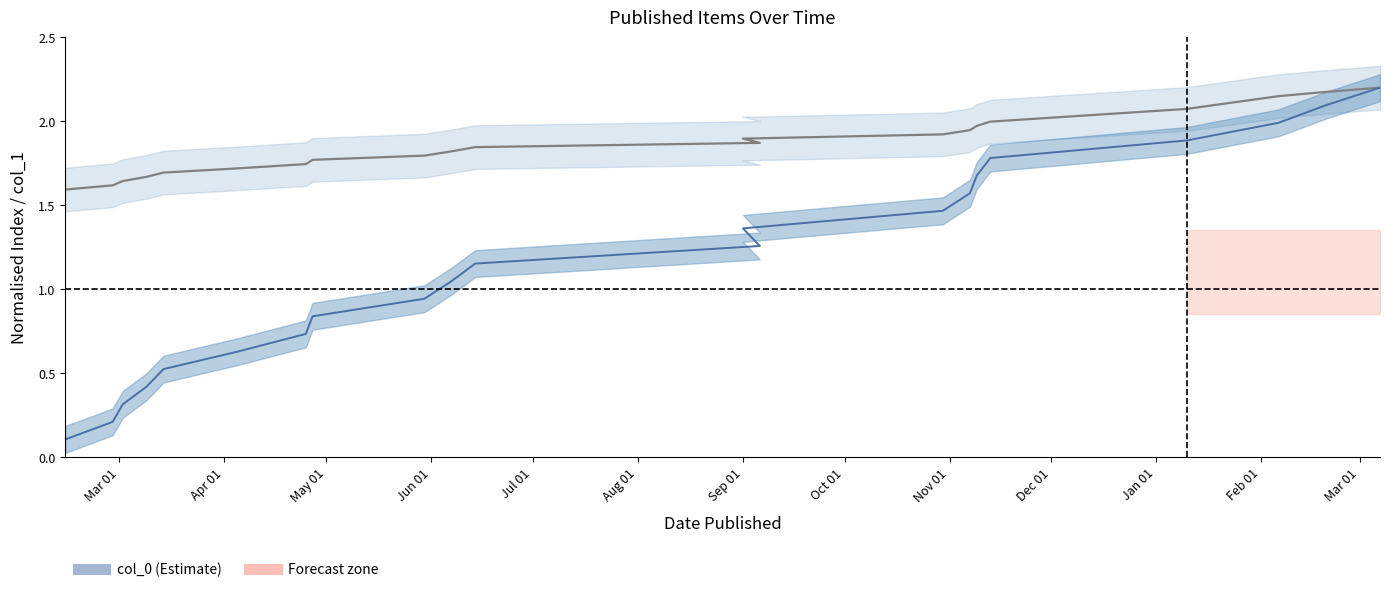

How many lines are shown in the chart?

2